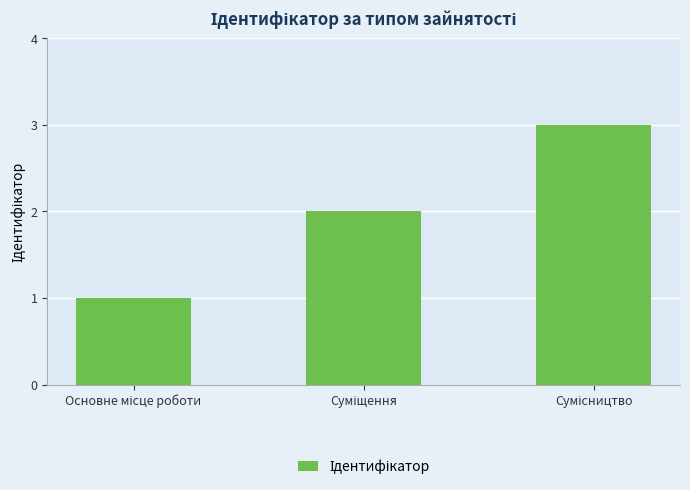

What is the greatest value displayed?

3